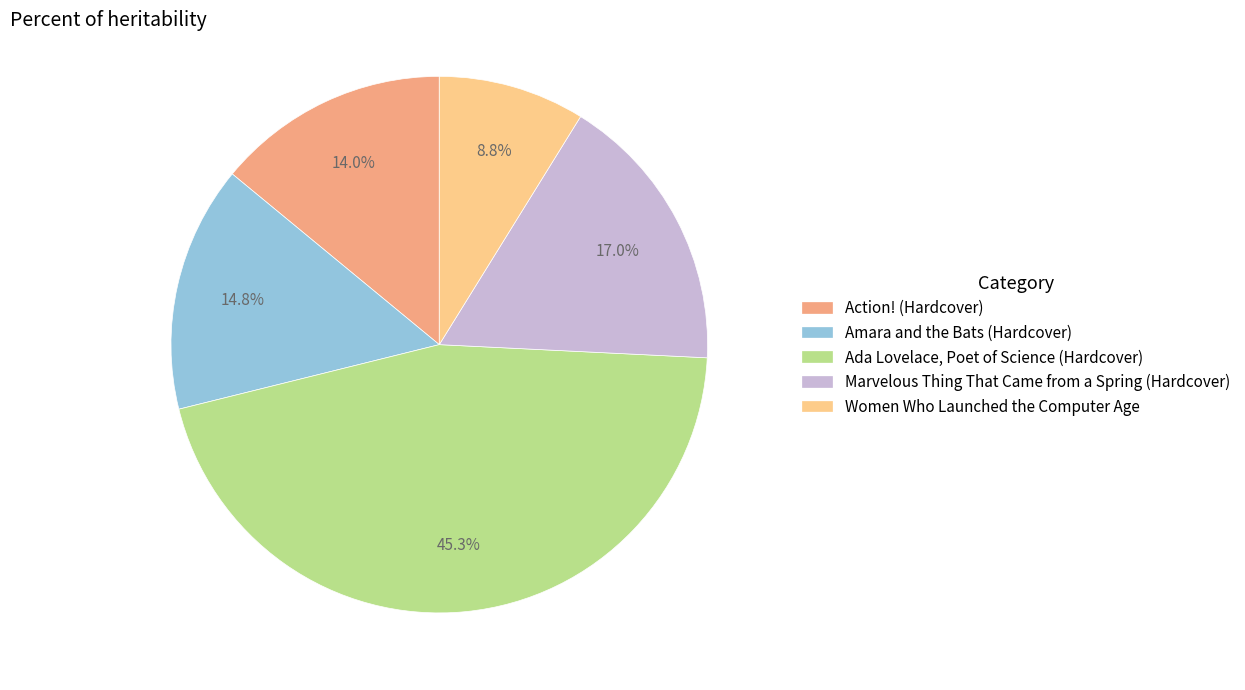

Count the number of slices in the pie.

5